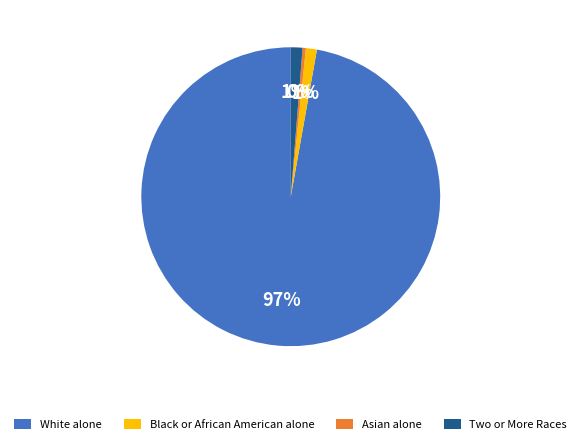

Which has a higher value, Asian alone or White alone?

White alone